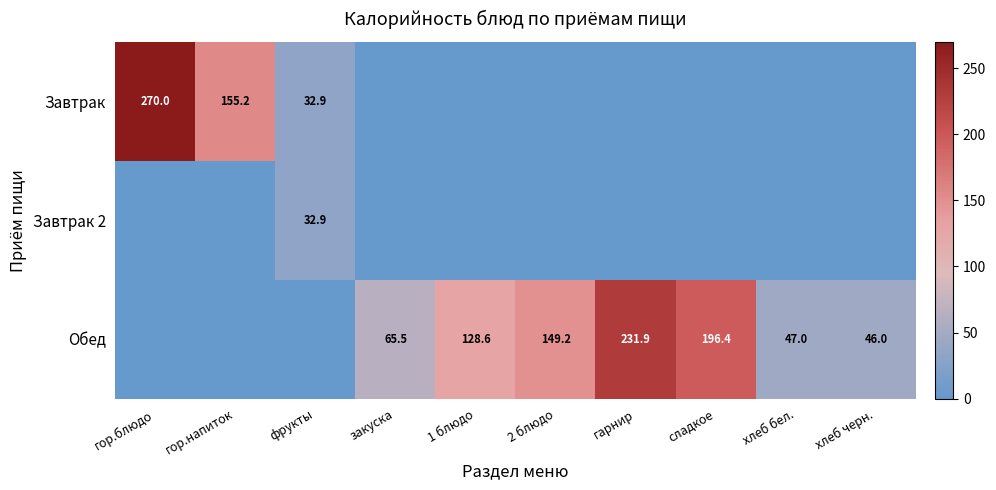

True or false: Обед has a value of 47.0 at хлеб бел..

True